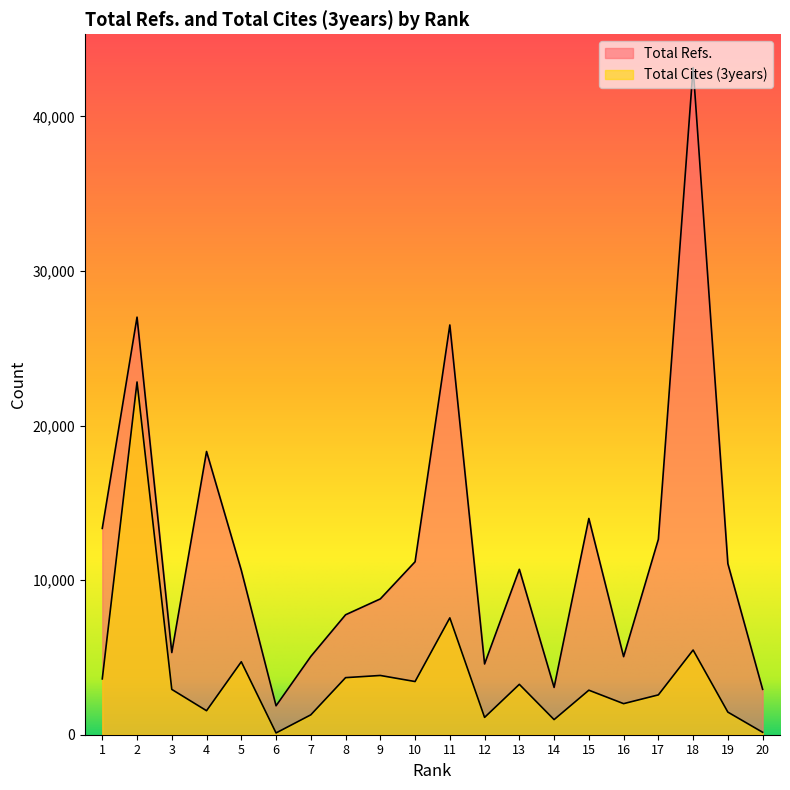

What is the approximate value of Total Refs. at 20?

2937